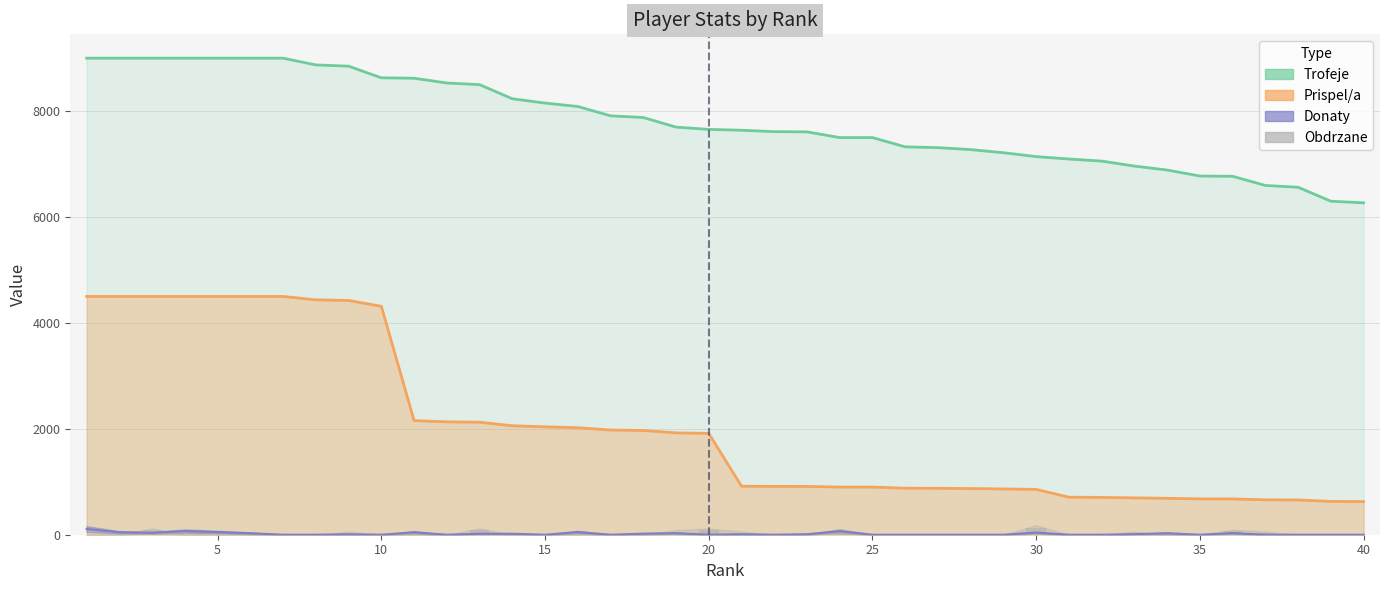

How many distinct data groups are displayed?

4